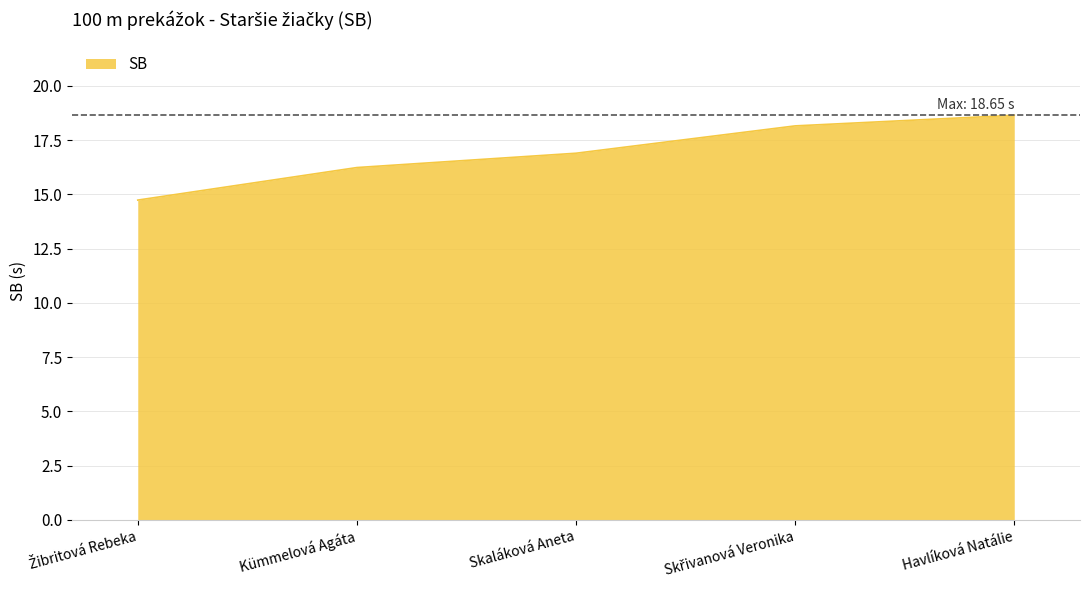

How many distinct data groups are displayed?

1